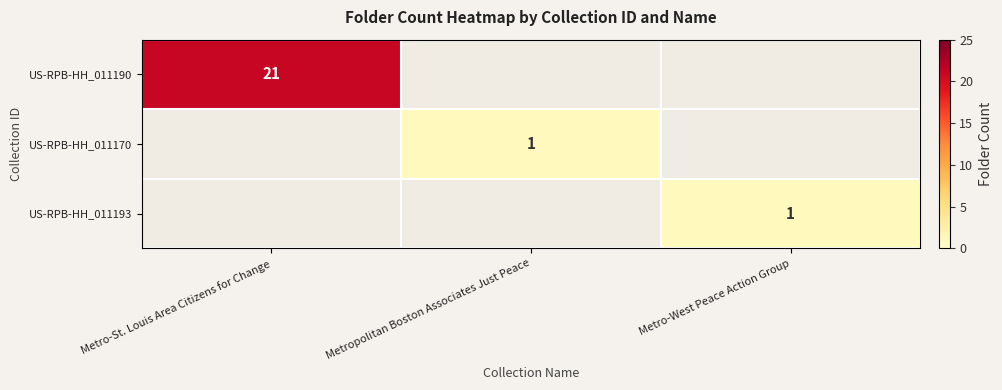

What is the difference between the highest and lowest values at Metro-West Peace Action Group?

1